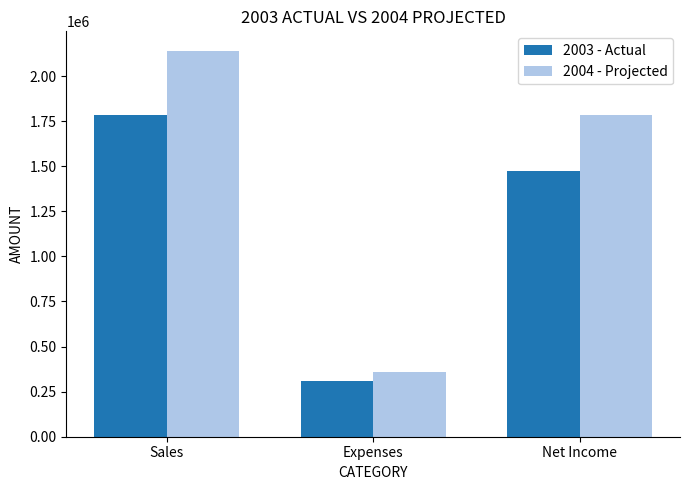

Which series has the largest total across all categories?

2004 - Projected